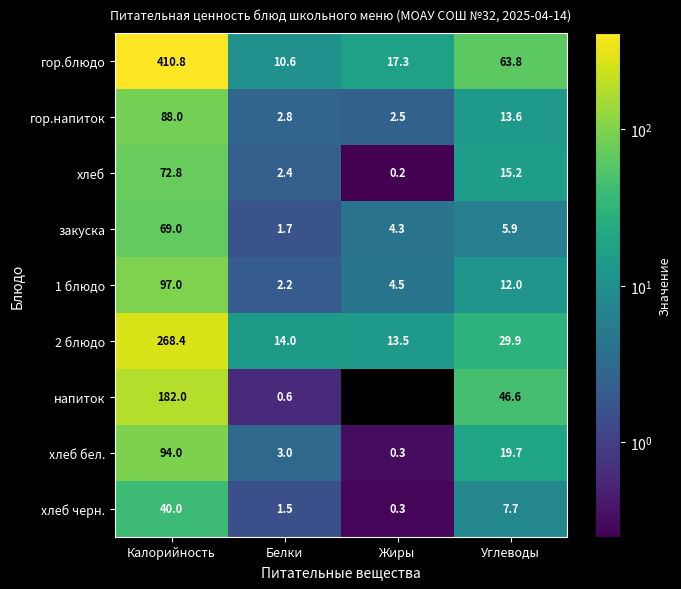

What is the sum of all 2 блюдо values?

325.8